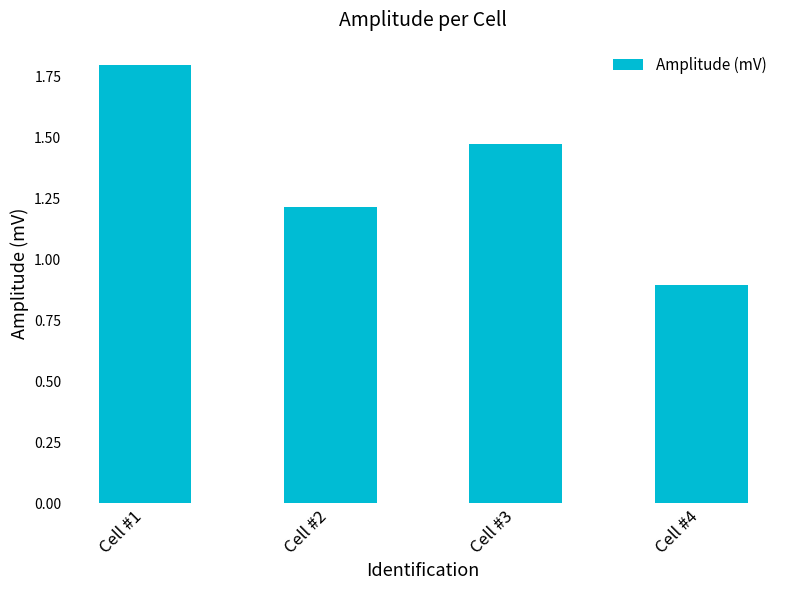

True or false: the data shows 0.4 at Cell #1.

False